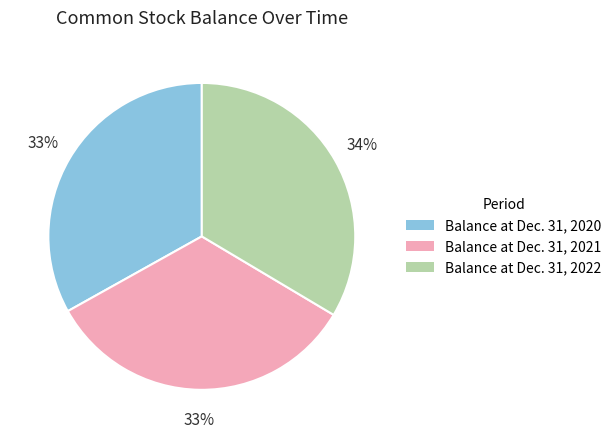

How many slices are in this pie chart?

3